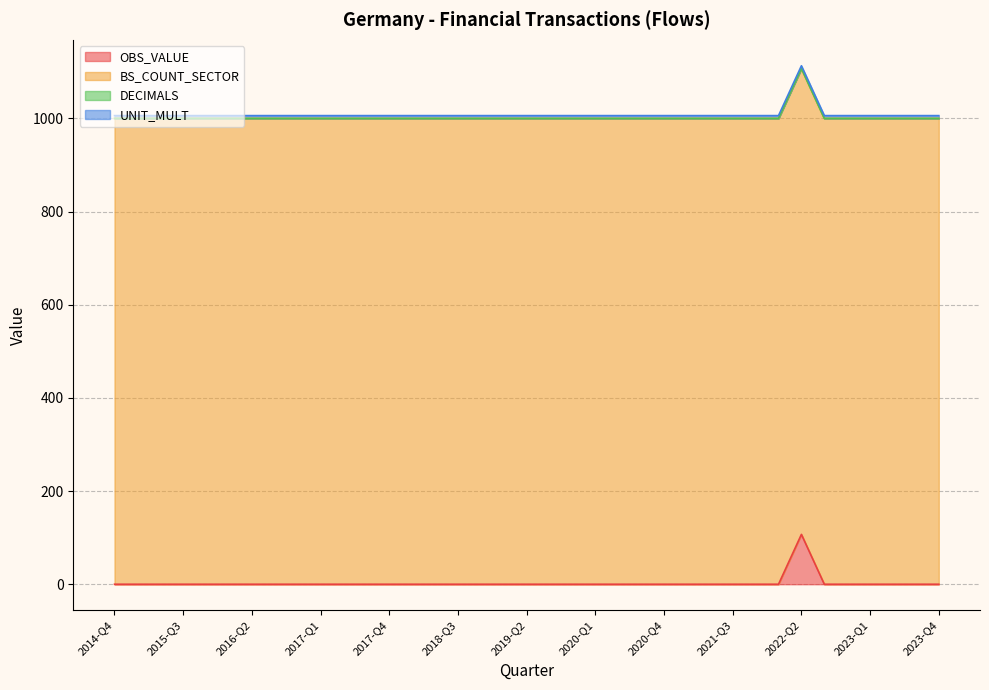

At which category is the sum across all series the highest?

2022-Q2